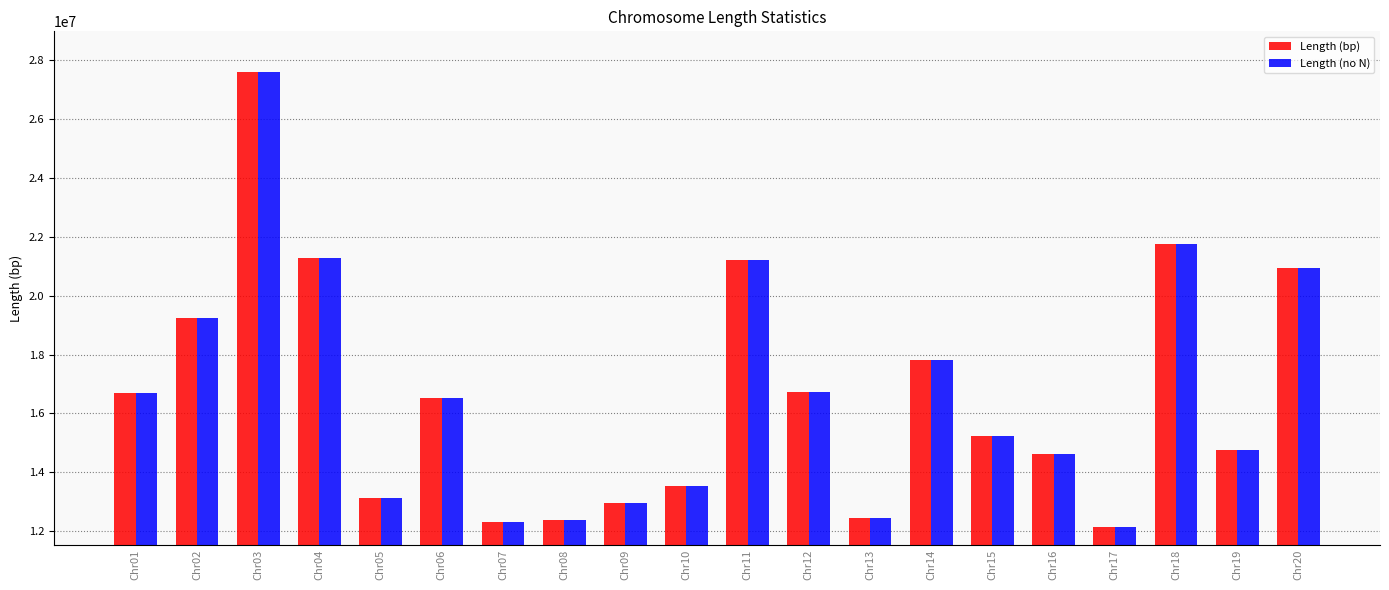

How many bars are there in each group?

2